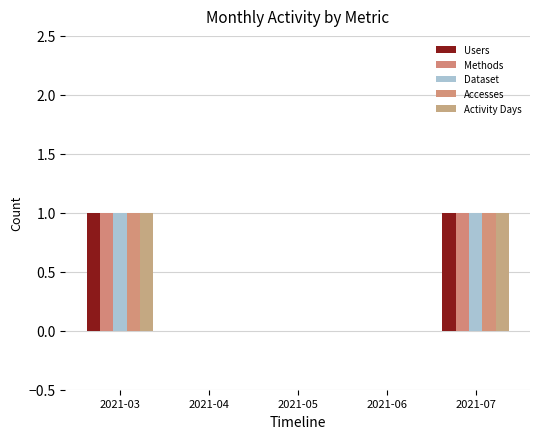

What are all the series names shown in the legend?

Users, Methods, Dataset, Accesses, Activity Days